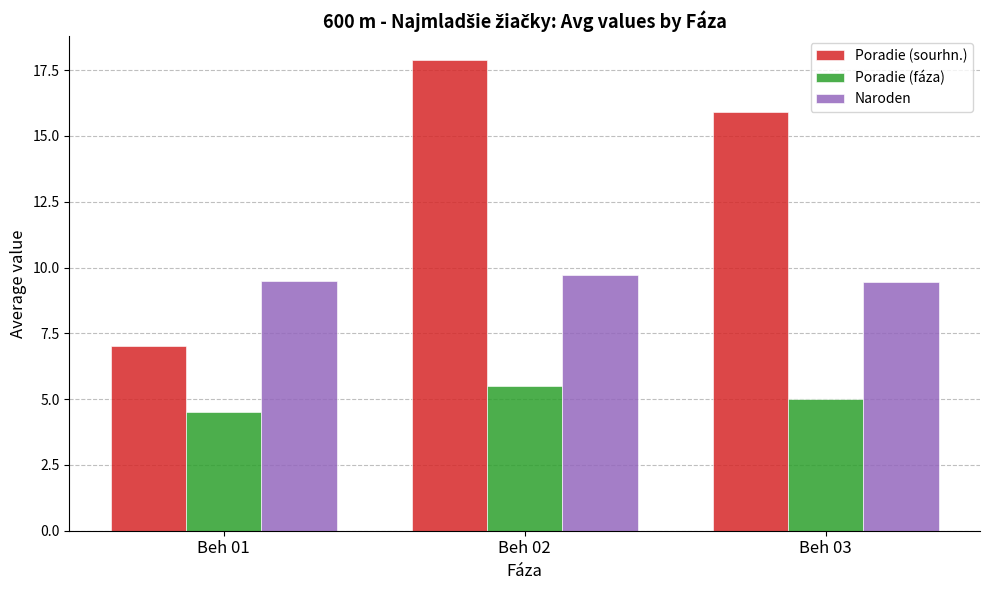

Is it true that Poradie (sourhn.) equals 17.9 at Beh 02?

True